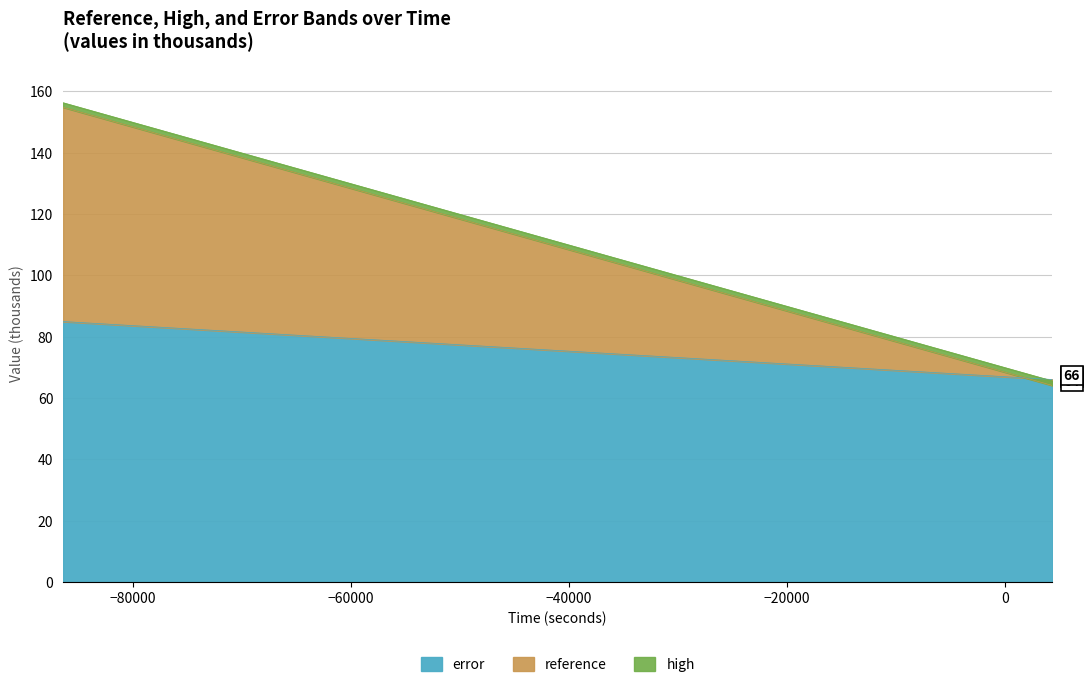

What is the highest value of the error series?

84.9